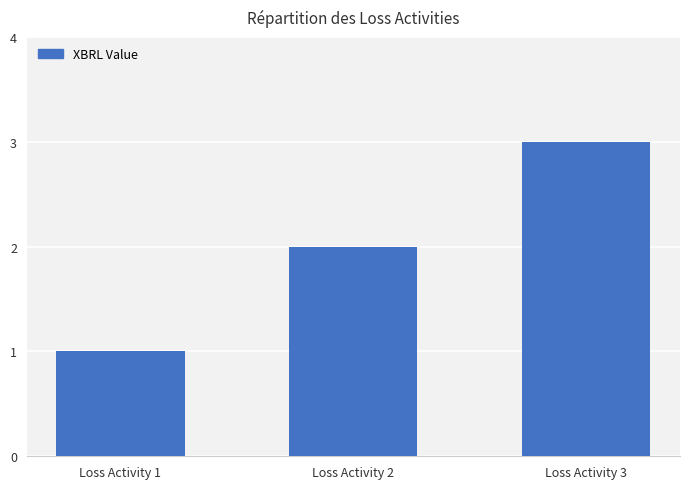

The value at Loss Activity 1 is 1. True or false?

True